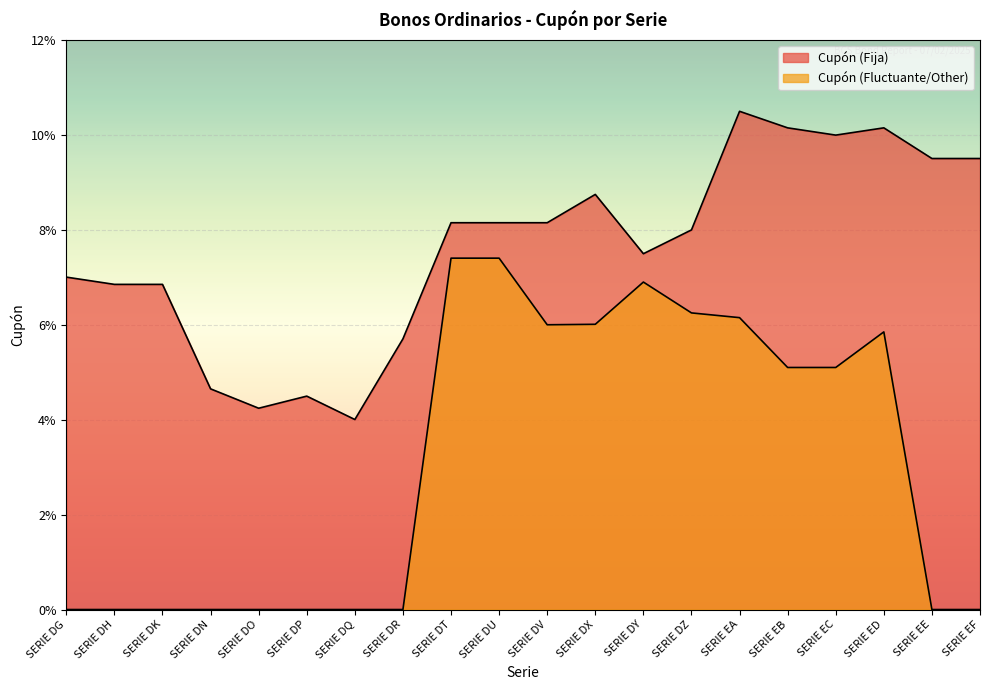

How many Cupón (Fluctuante/Other) values are between 0 and 1?

20